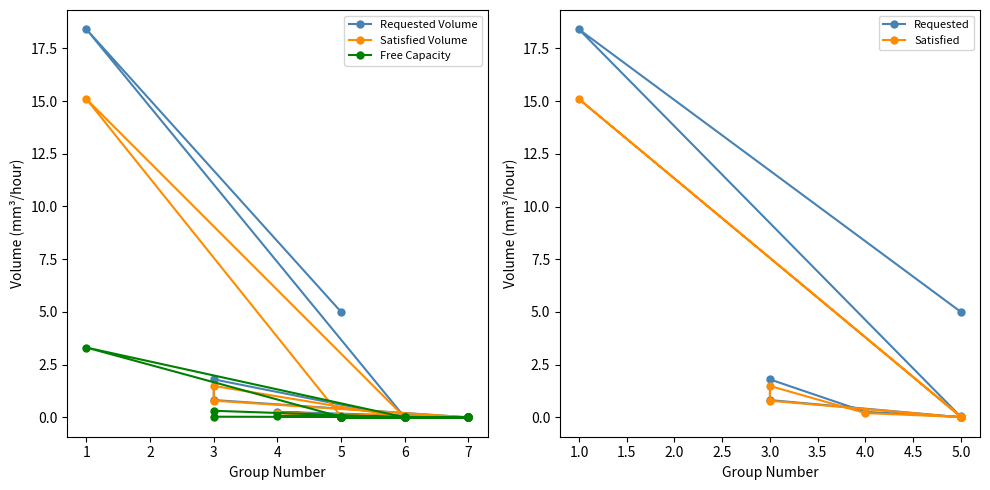

At how many categories does at least one series exceed 6?

1